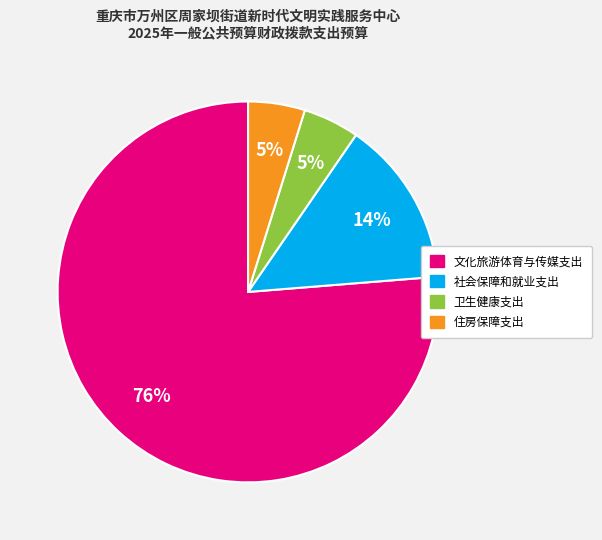

Which category has the biggest portion of the pie?

文化旅游体育与传媒支出